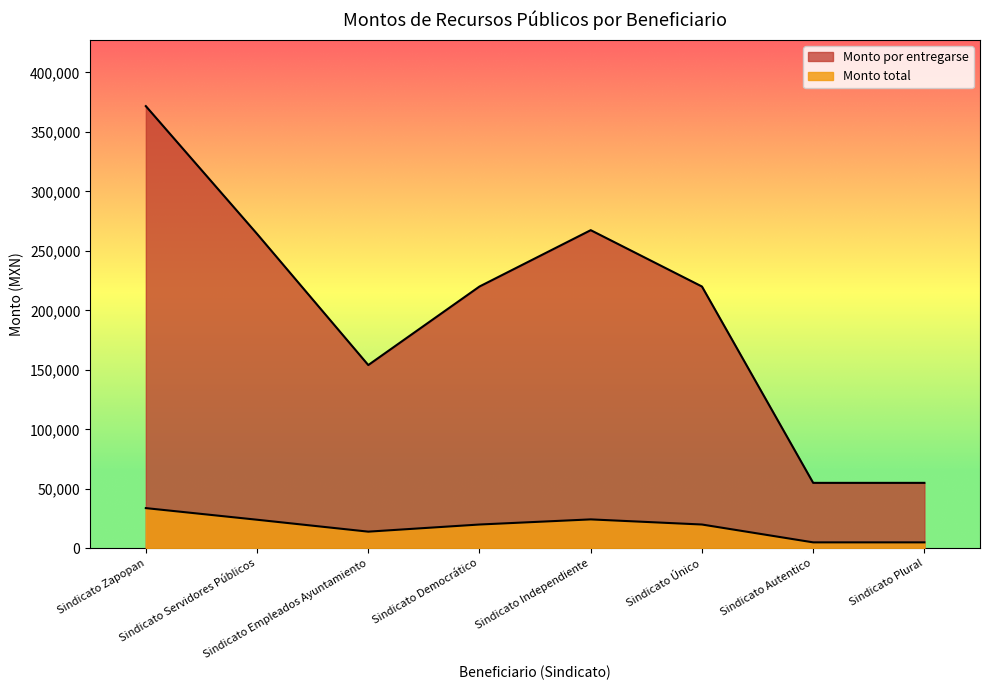

At which label does Monto por entregarse reach its peak?

Sindicato Zapopan